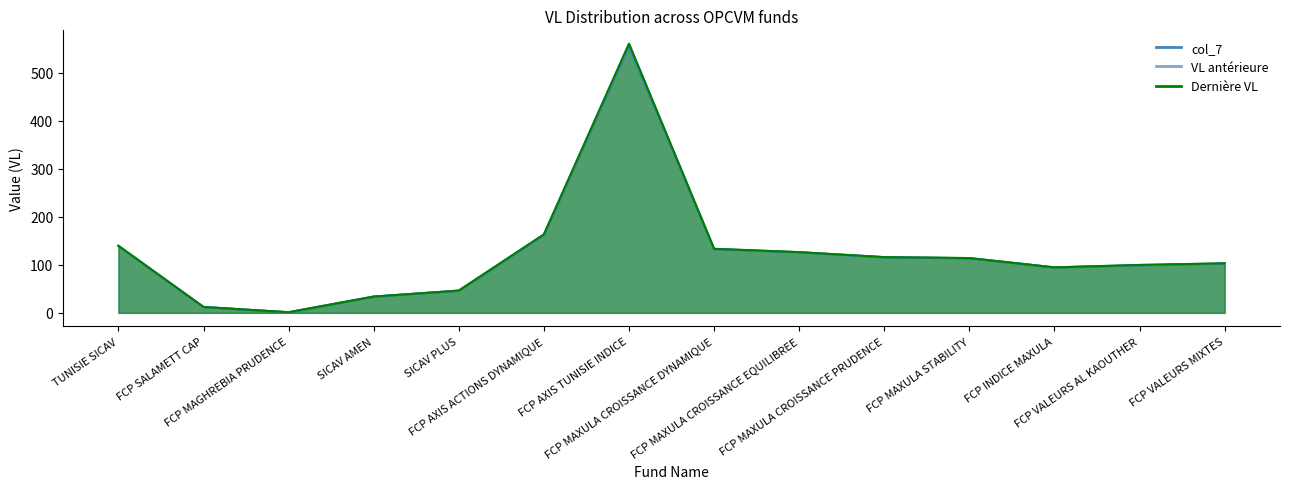

What is the difference between the highest and lowest values at FCP MAXULA CROISSANCE DYNAMIQUE?

0.7